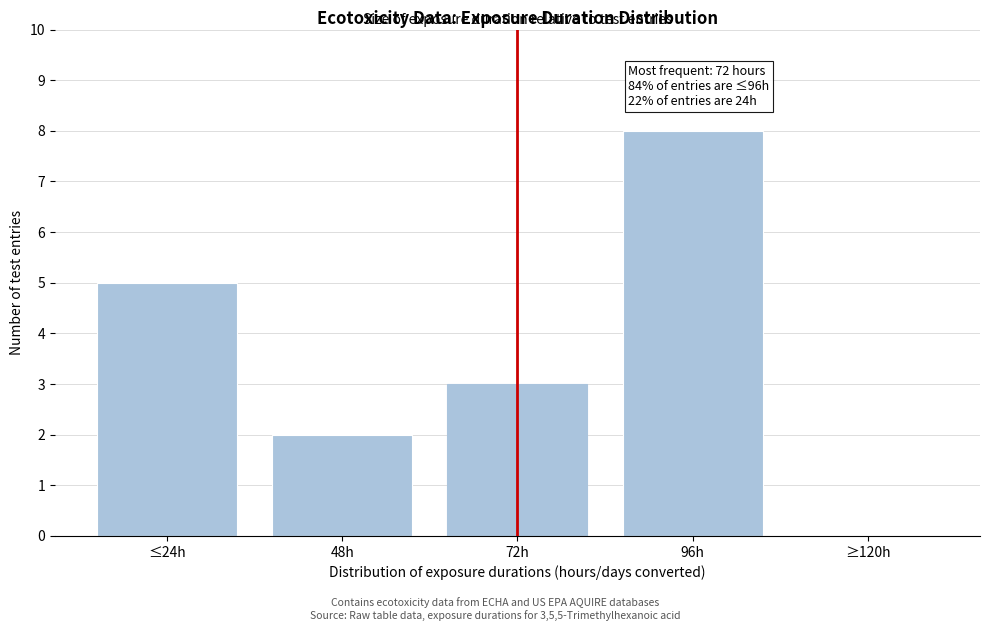

Reading left to right, list all the values displayed in this chart.

≤24h=5	48h=2	72h=3	96h=8	≥120h=0